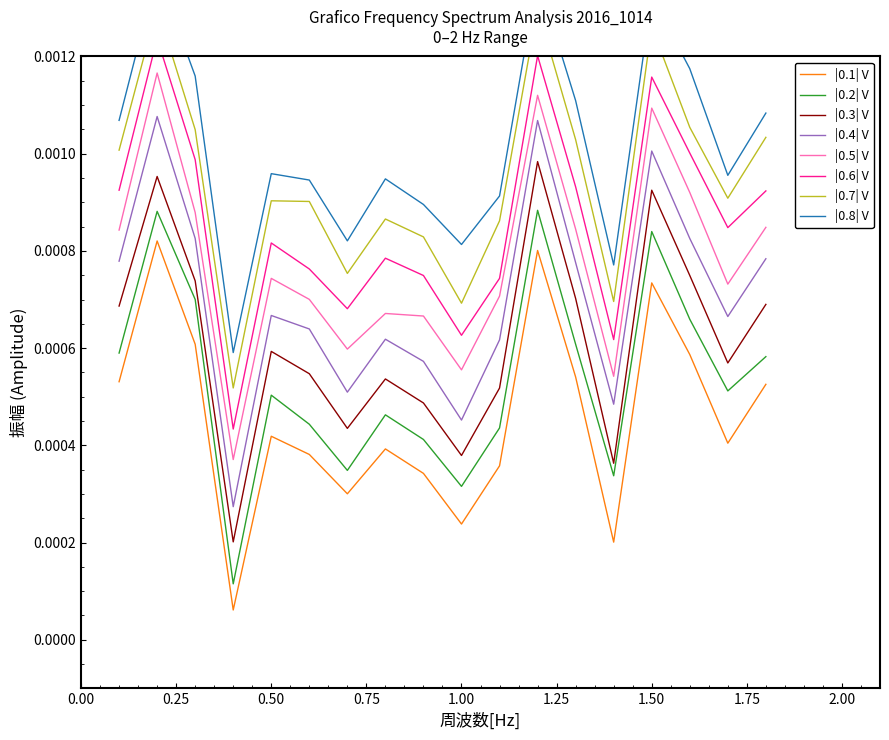

Does the chart display data point markers on the line(s)?

No